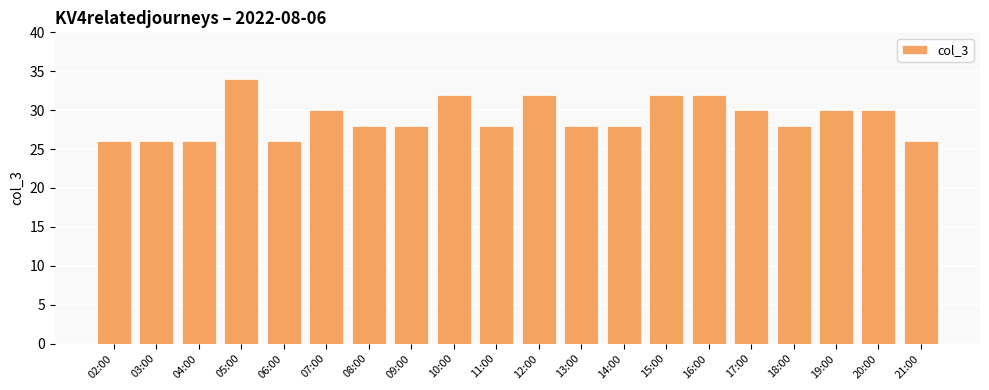

Where does the data first go above 28?

05:00